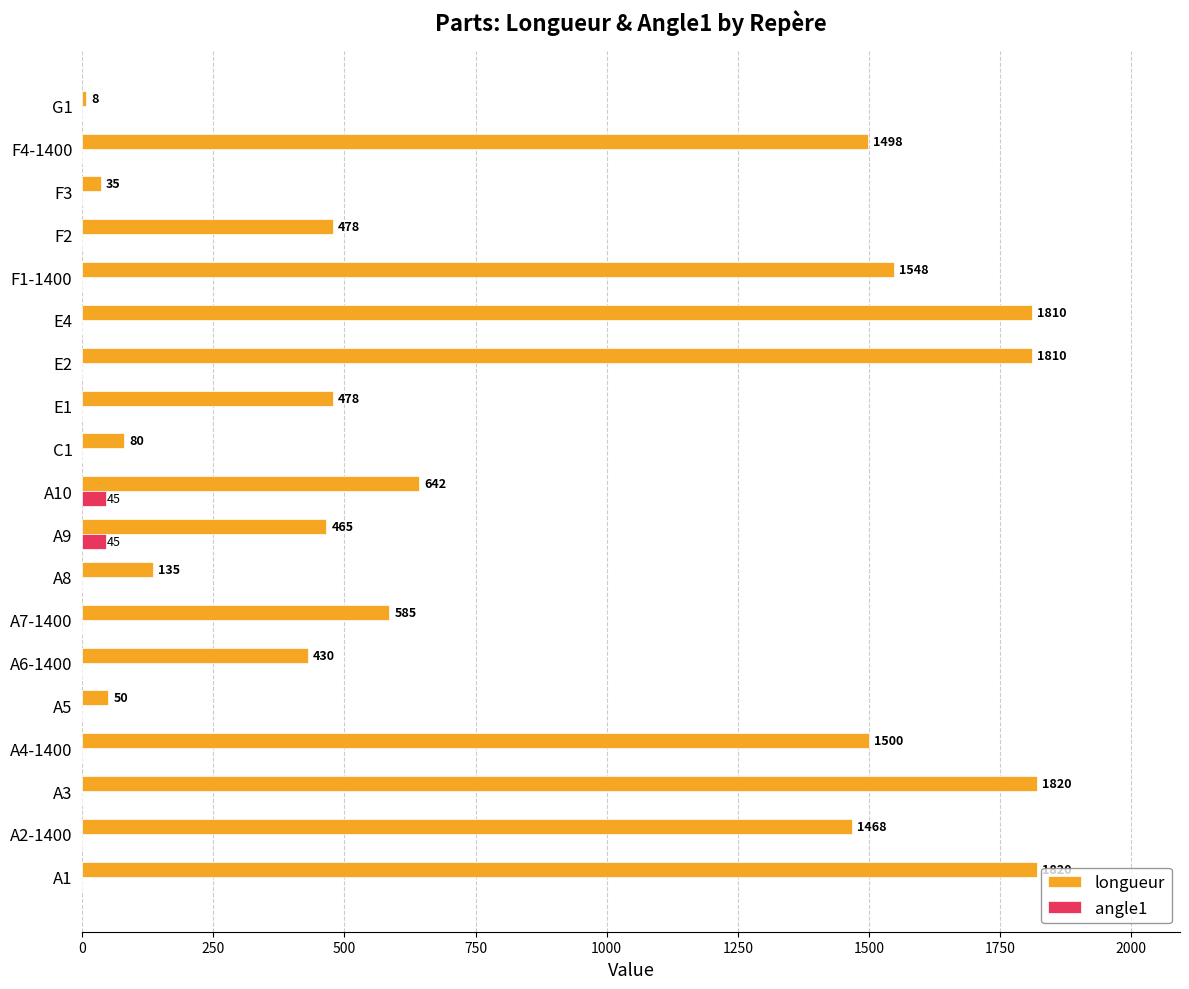

Which series has the largest total across all categories?

longueur